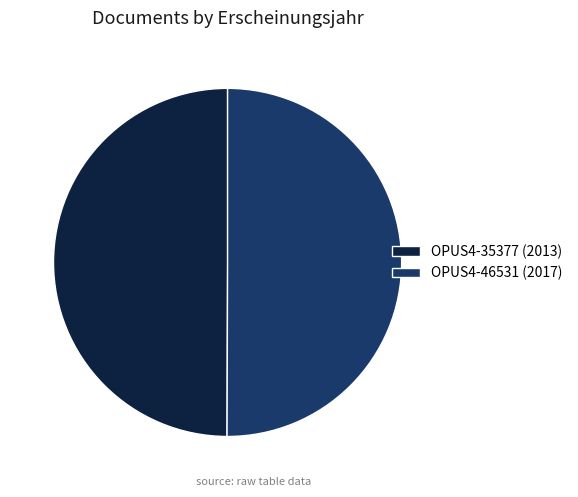

Do OPUS4-35377 (2013) and OPUS4-46531 (2017) together represent more than half of the pie?

Yes